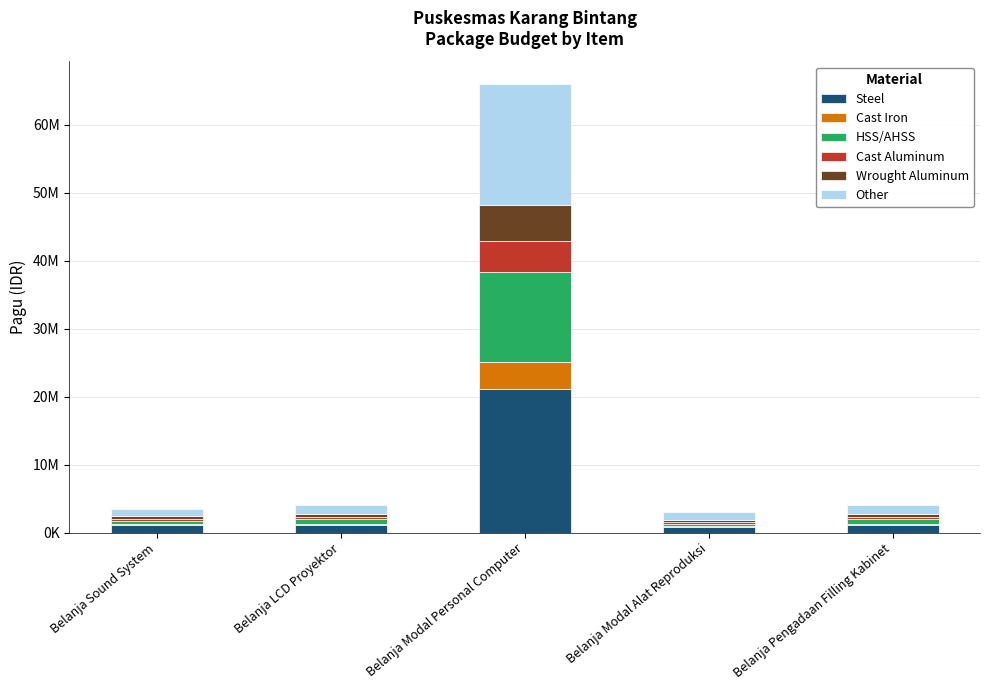

Does the chart contain stacked bars?

Yes